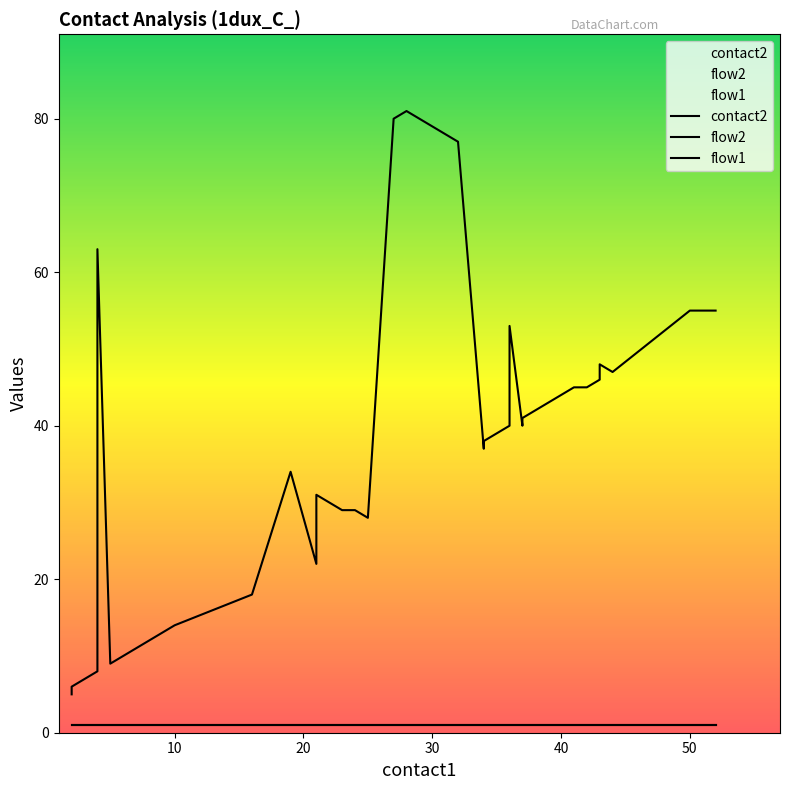

True or false: flow1 has more than 2 interior local peaks.

False